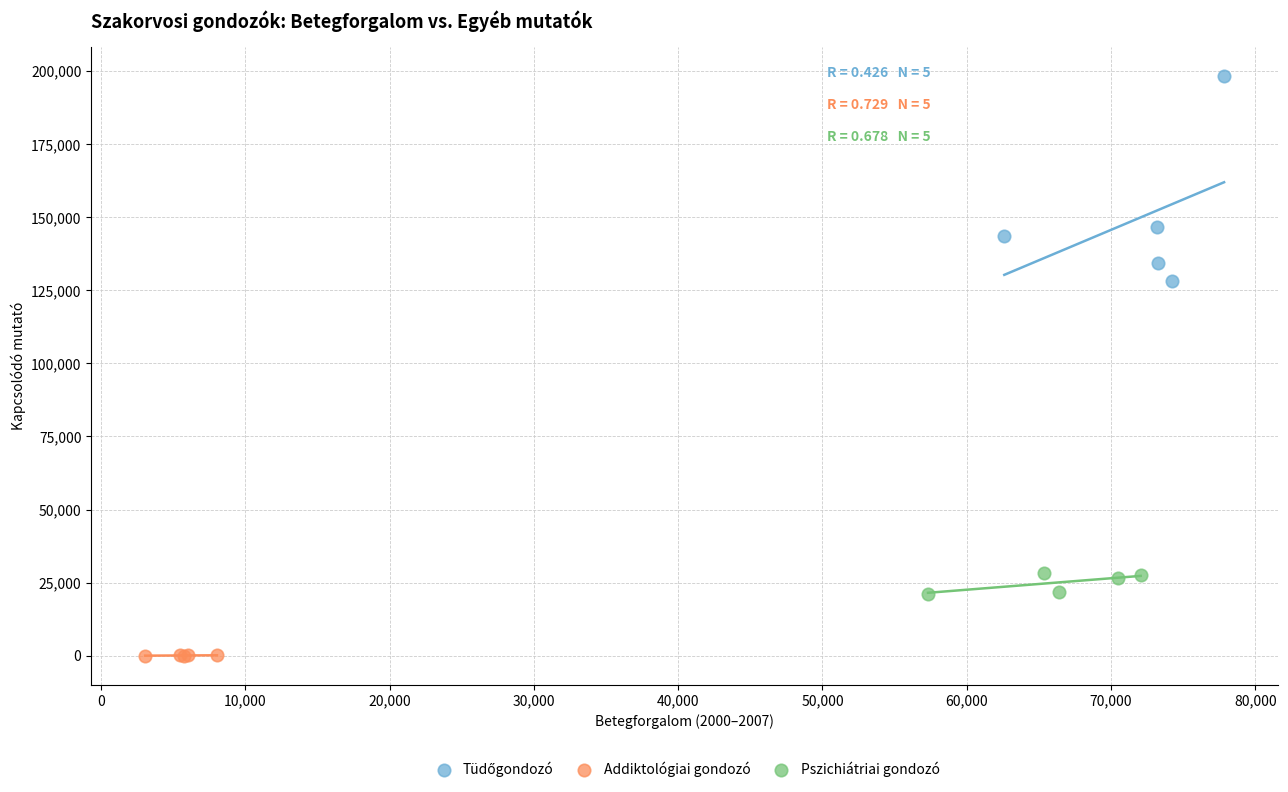

Which series reaches the minimum Y coordinate?

Addiktológiai gondozó